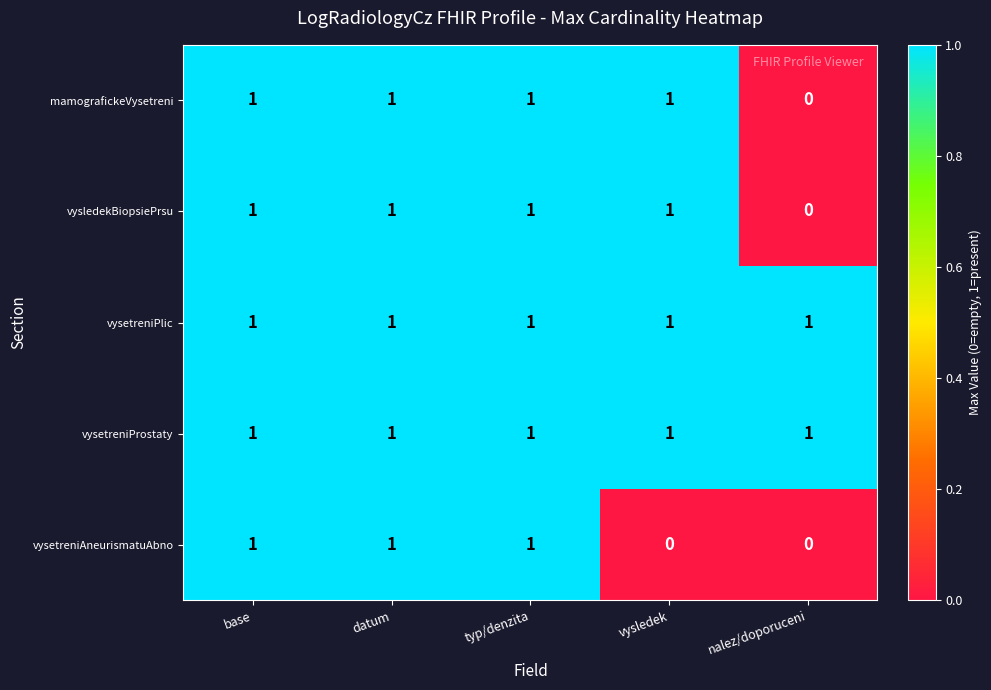

How many data points does each series have?

5